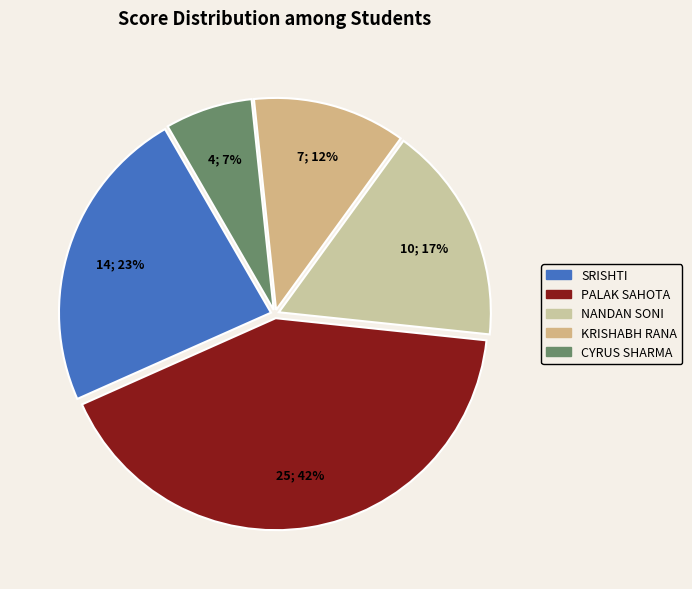

Which category has the smallest portion of the pie?

CYRUS SHARMA